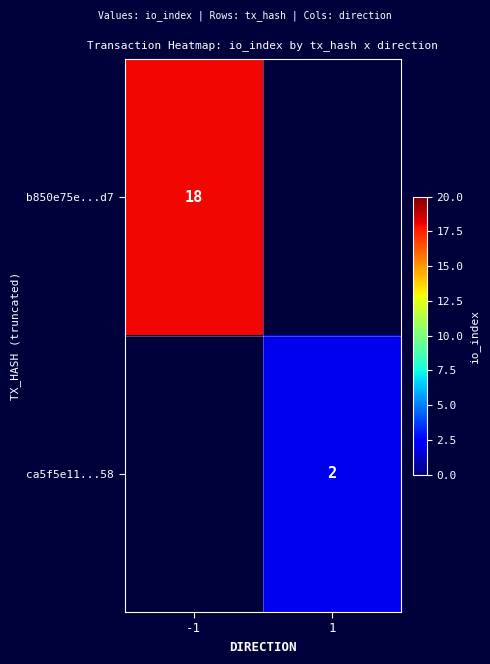

Is it true that ca5f5e11...58 equals 2 at 1?

True